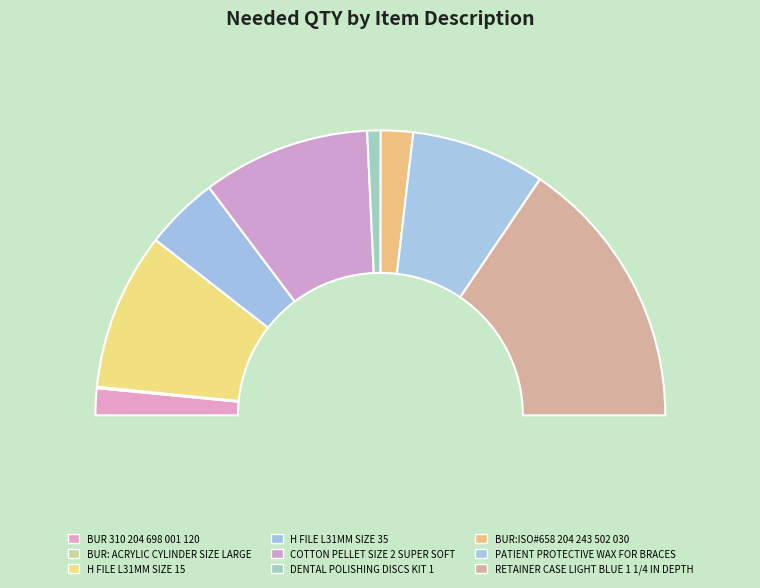

What percentage is the COTTON PELLET SIZE 2 SUPER SOFT slice, to the nearest percent?

19%